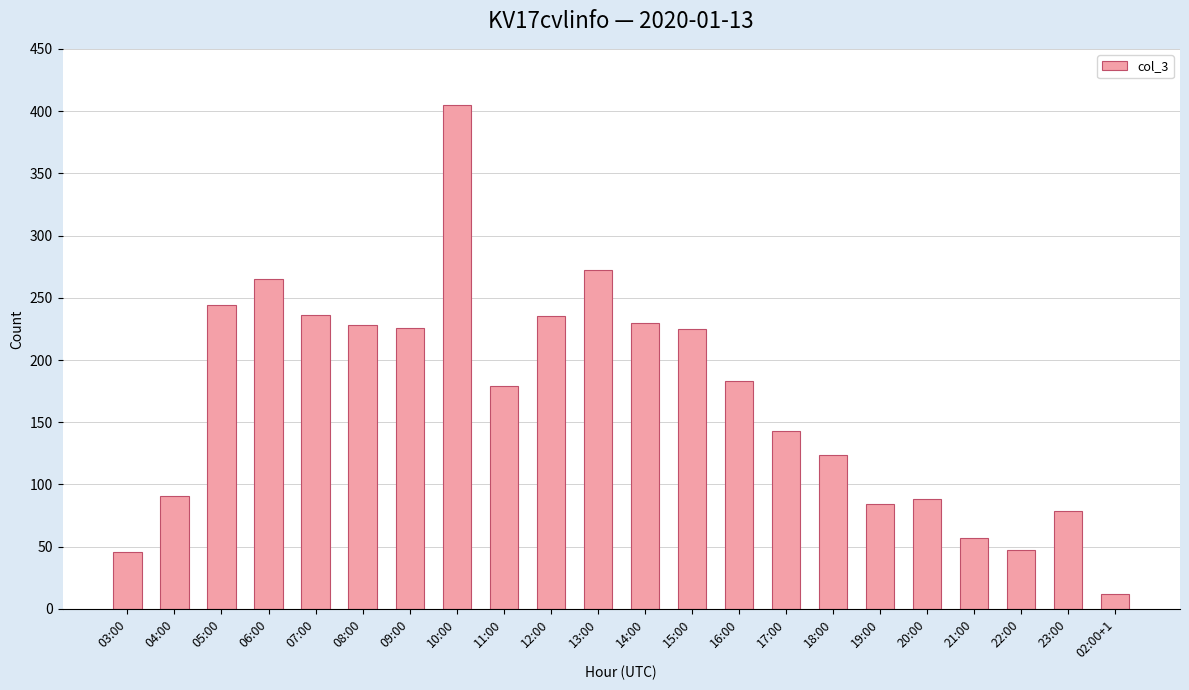

The value at 07:00 is 381. True or false?

False